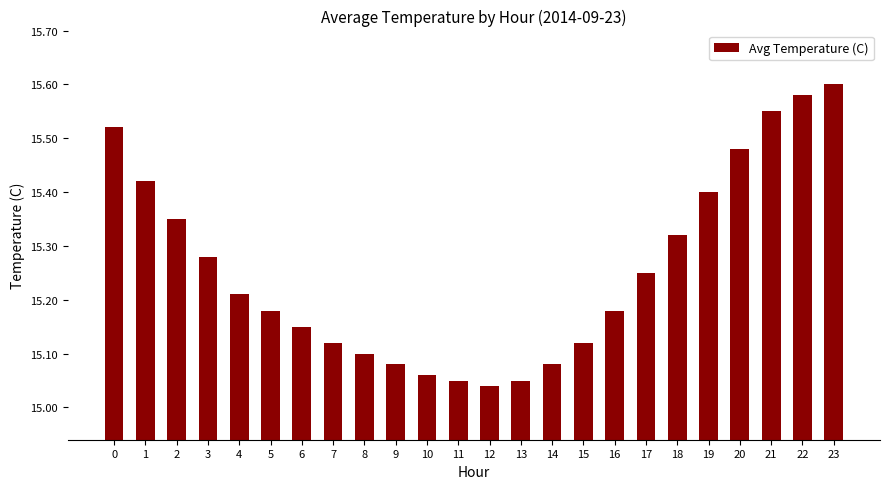

What is the change in value from 11 to 20?

+0.4